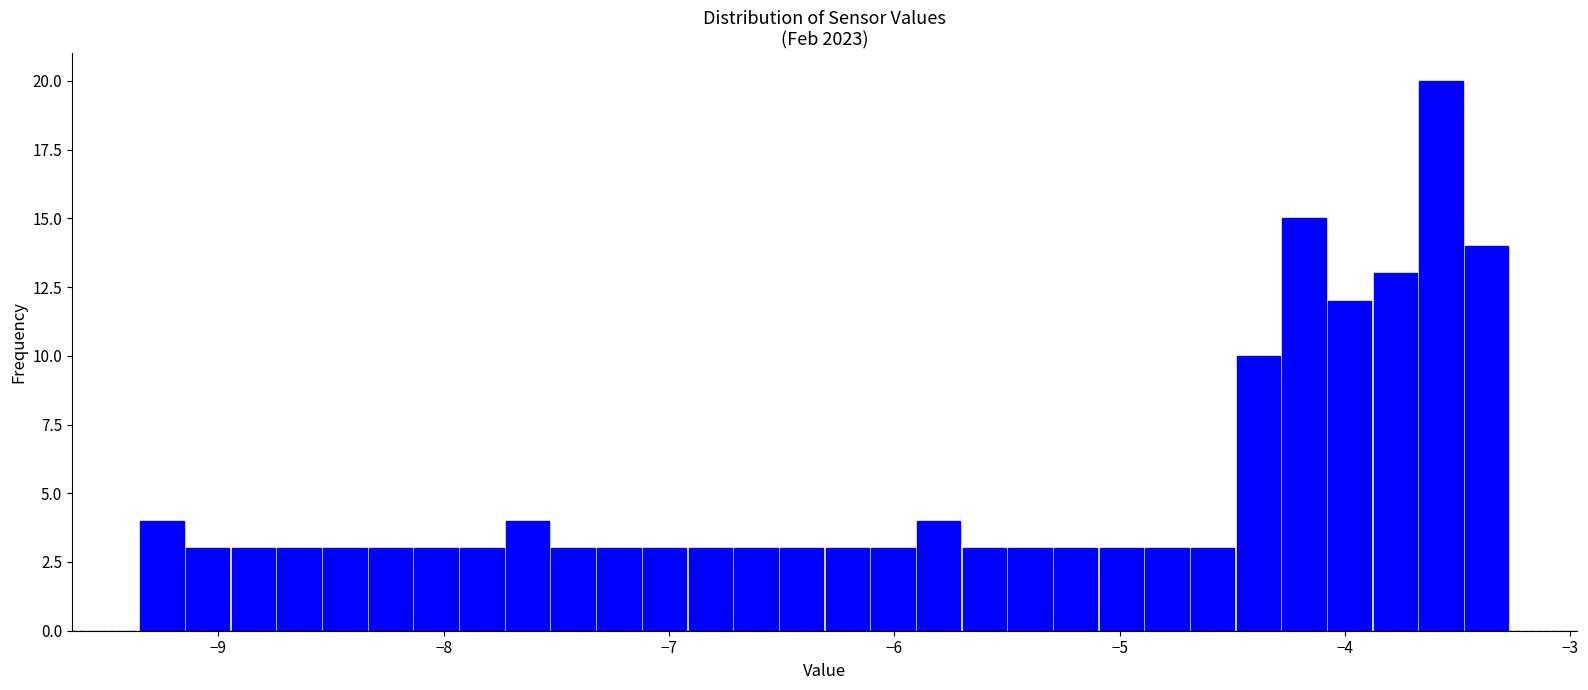

Read against the x-axis, roughly where is the centre of the tallest bar?

-3.6